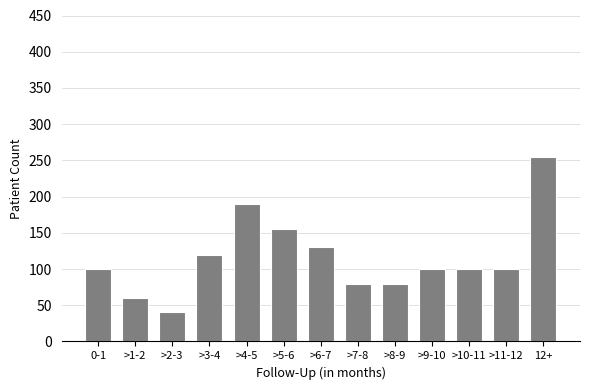

Reading right to left, what are all the values shown in this chart?

255	100	100	100	80	80	130	155	190	120	40	60	100